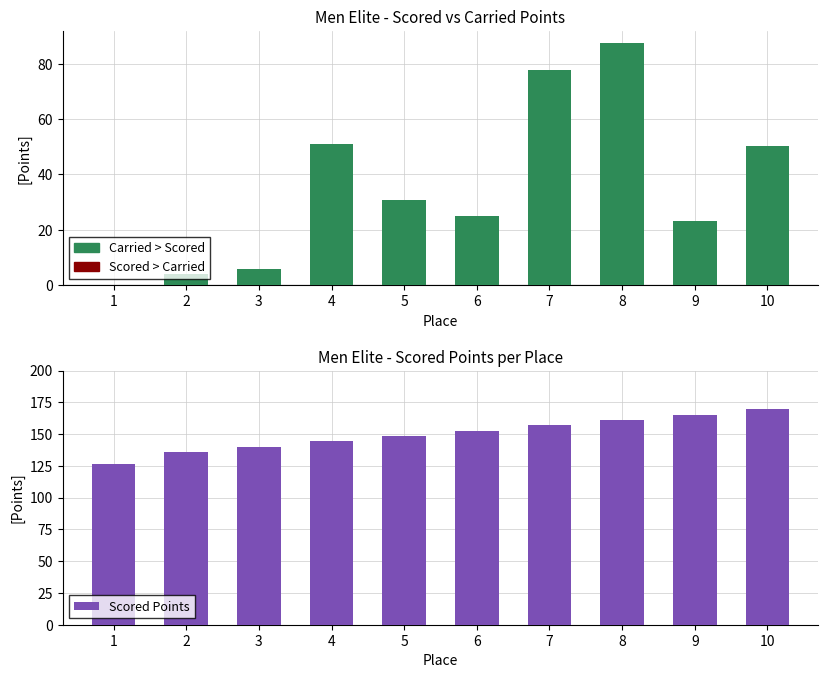

Reading left to right, list all the values displayed in this chart.

126.2	135.9	140.1	144.3	148.5	152.7	156.9	161.1	165.3	169.6